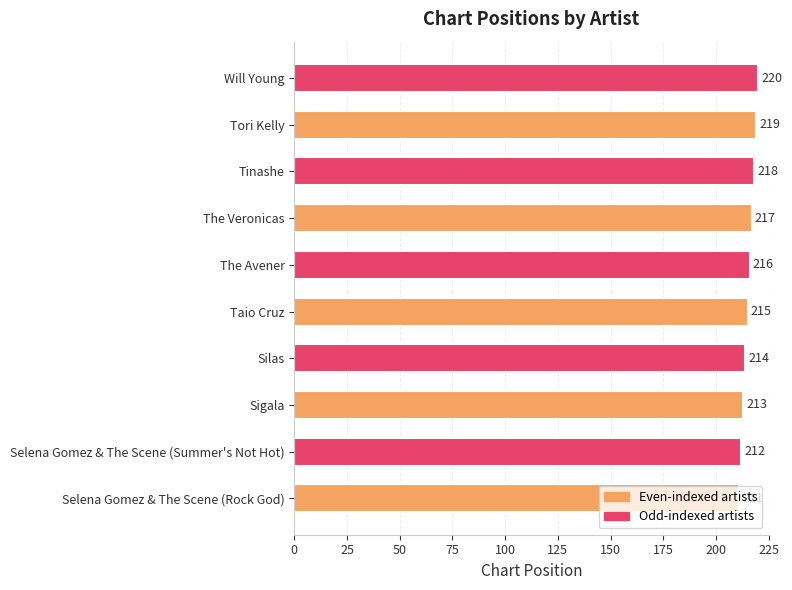

True or false: the data shows 304 at Tori Kelly.

False